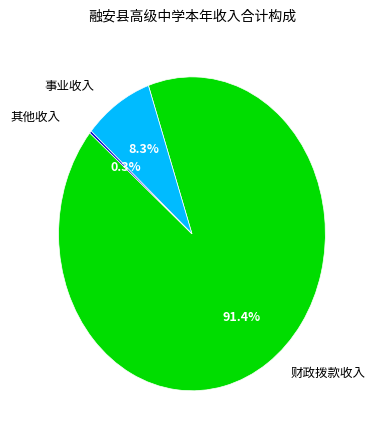

To the nearest percent, what is the difference between the largest and smallest slice percentages?

91%